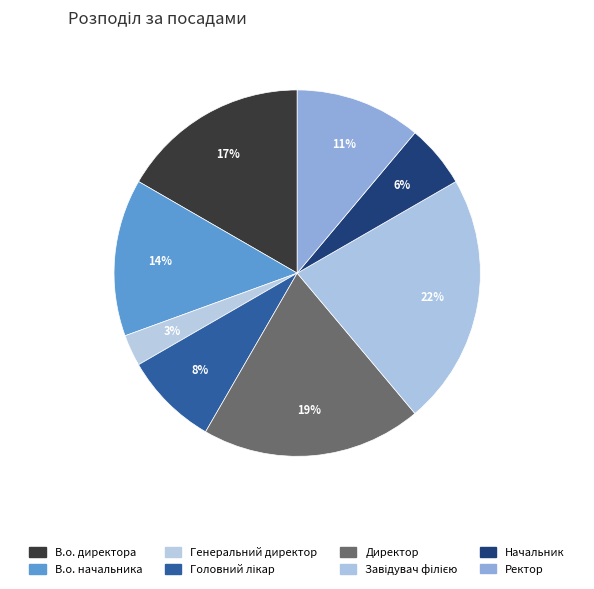

What percentage is NOT represented by Директор?

80.6%